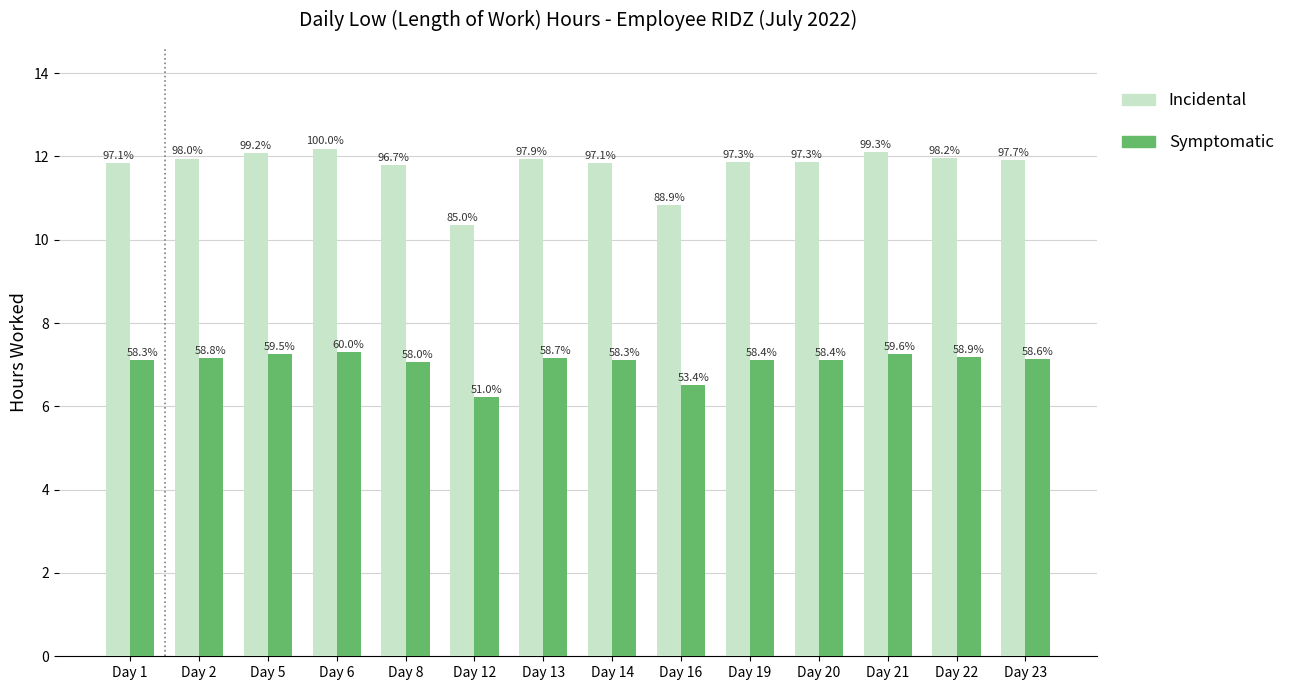

What is the approximate value of Symptomatic at Day 19?

7.1